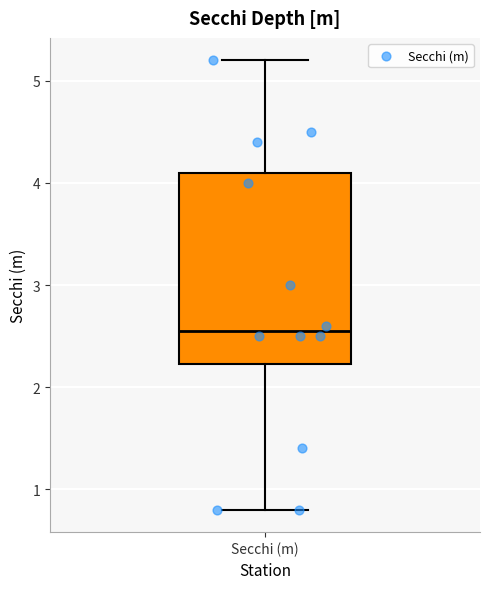

Transcribe this box plot: give where the median line is, the range the box spans, and where the two whiskers end, as read against the y-axis. The values are not printed on the chart, so give them approximately, as read against the axis.

median 2.6, box 2.2 to 4.1, whiskers 0.8 to 5.2